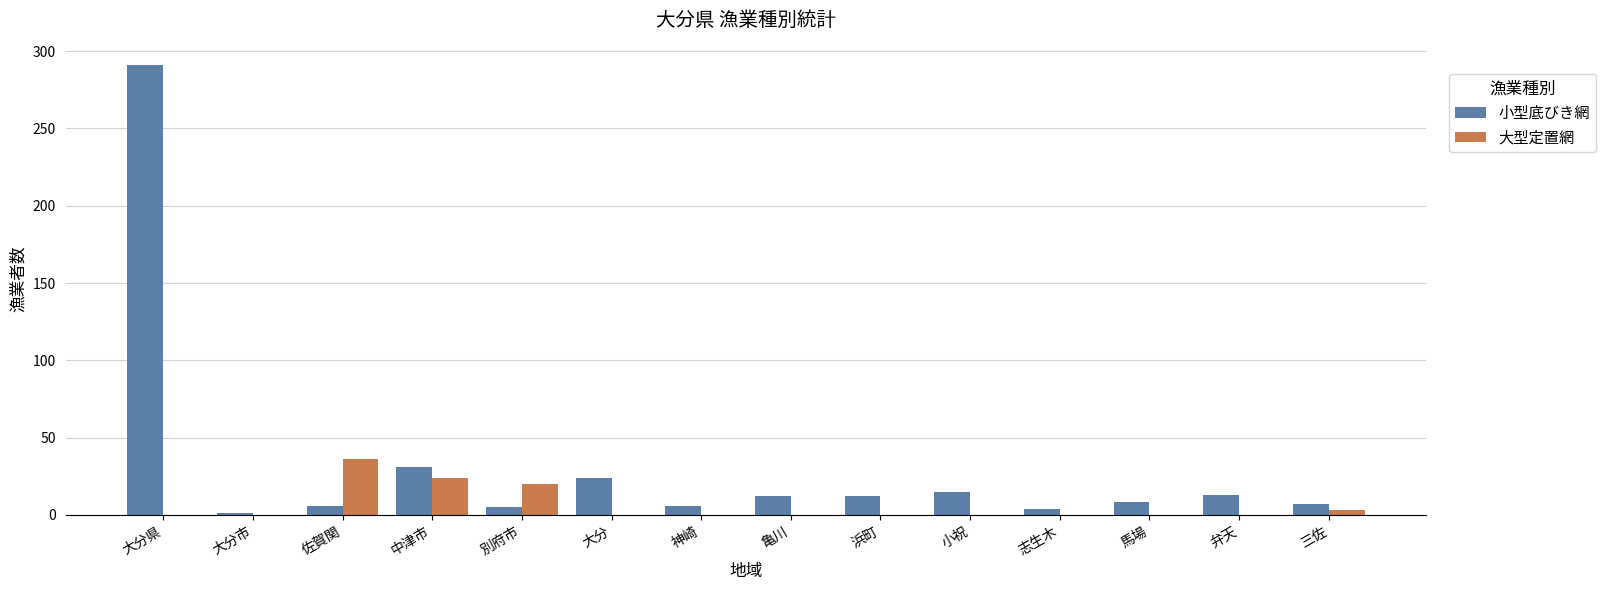

Which series has the largest total across all categories?

小型底びき網